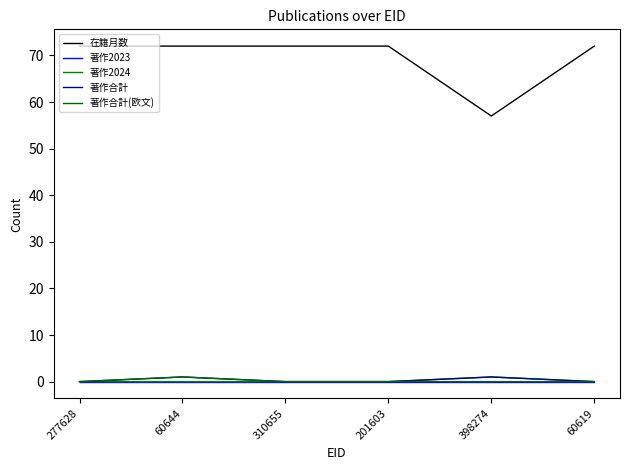

Where is 著作合計(欧文) nearest to the value 0?

277628